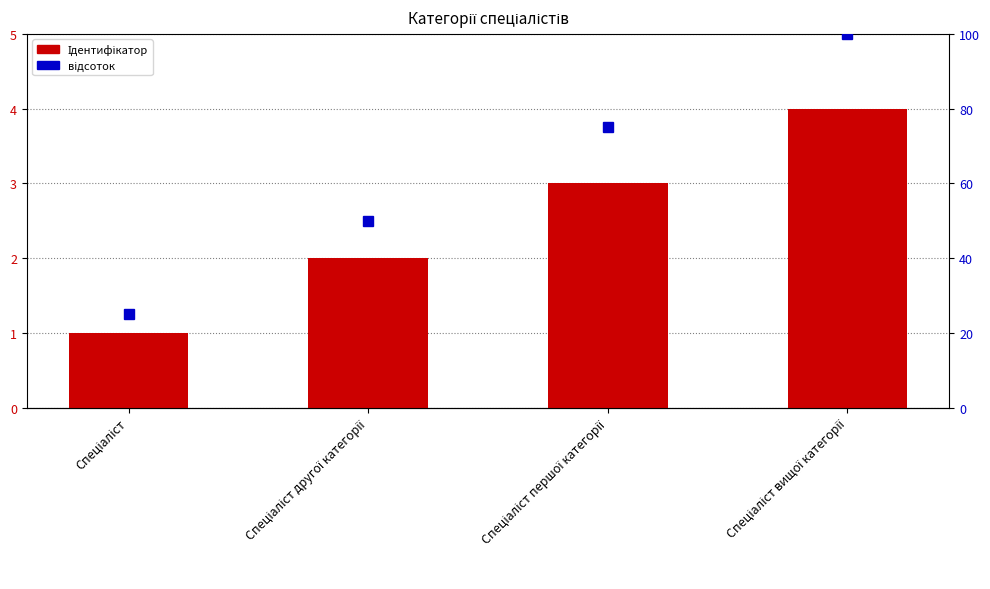

List the series in order of their overall mean, lowest first.

Ідентифікатор, відсоток